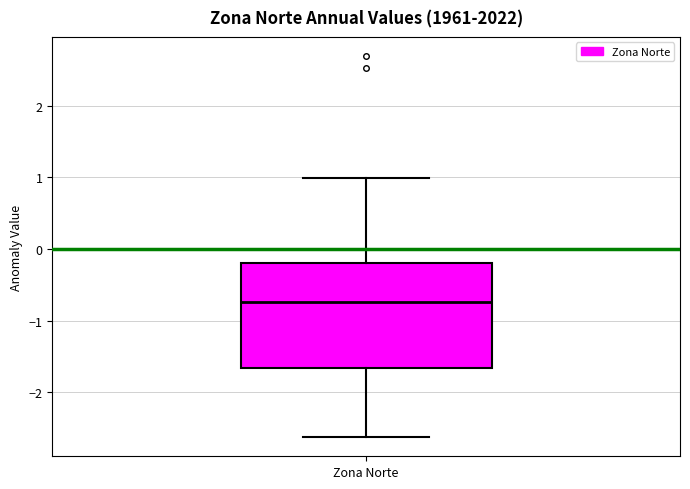

Transcribe this box plot: give where the median line is, the range the box spans, and where the two whiskers end, as read against the y-axis. The values are not printed on the chart, so give them approximately, as read against the axis.

median -0.7, box -1.7 to -0.2, whiskers -2.6 to 1.0